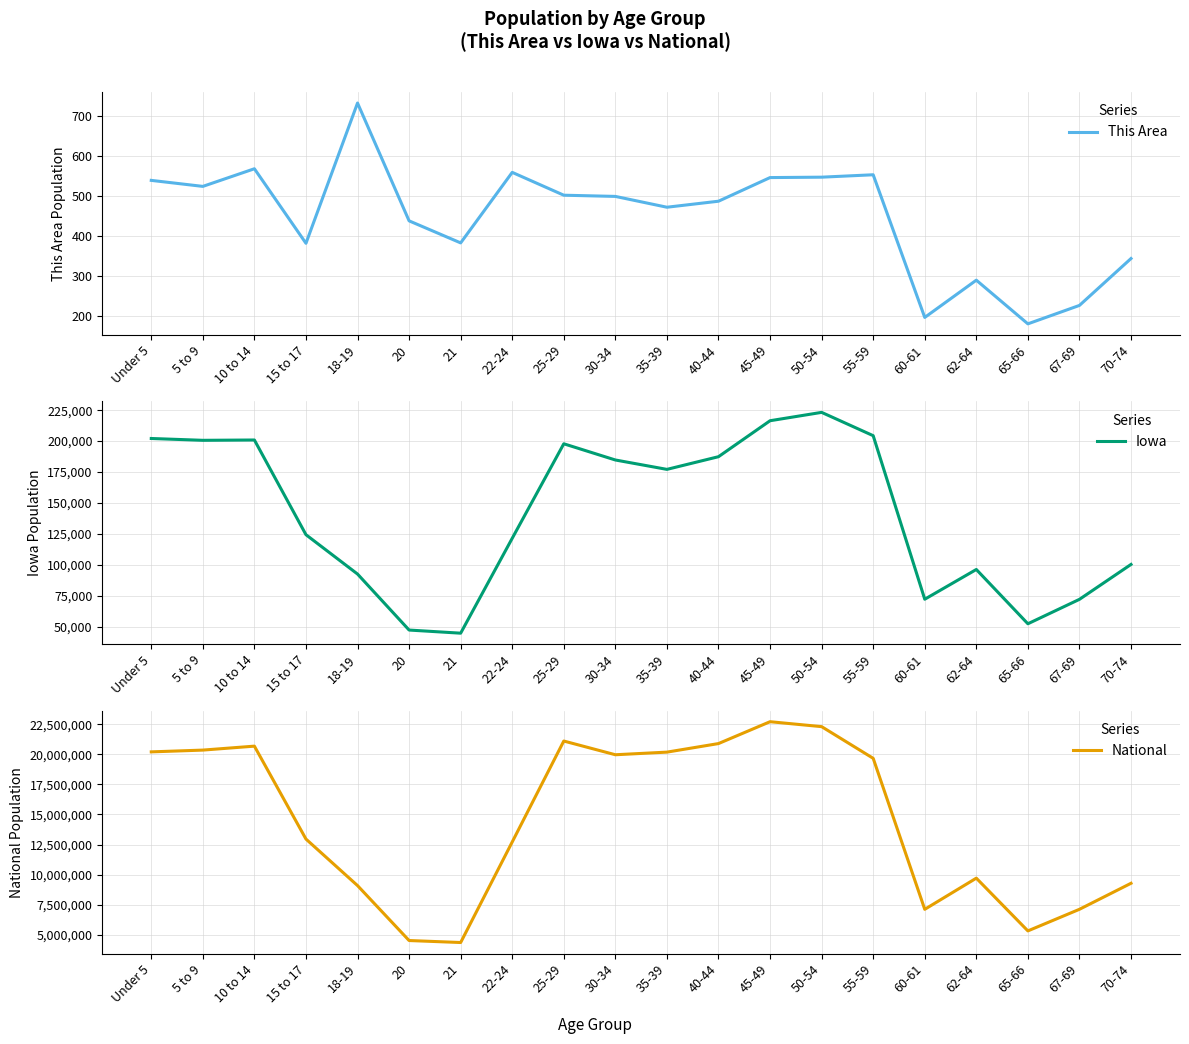

Which series changed the most between 20 and 70-74?

National